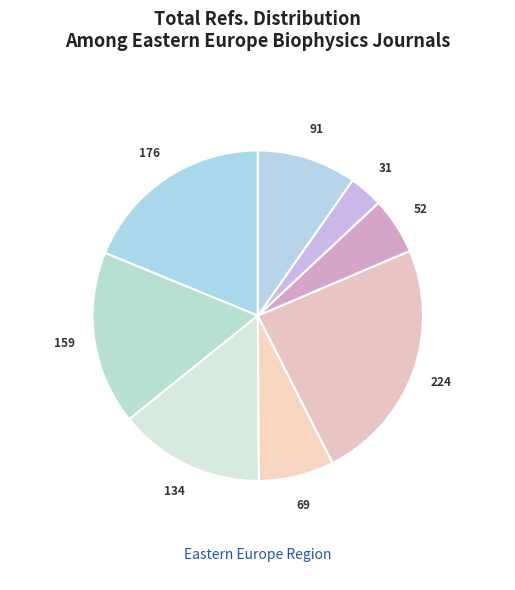

Count the number of slices in the pie.

8